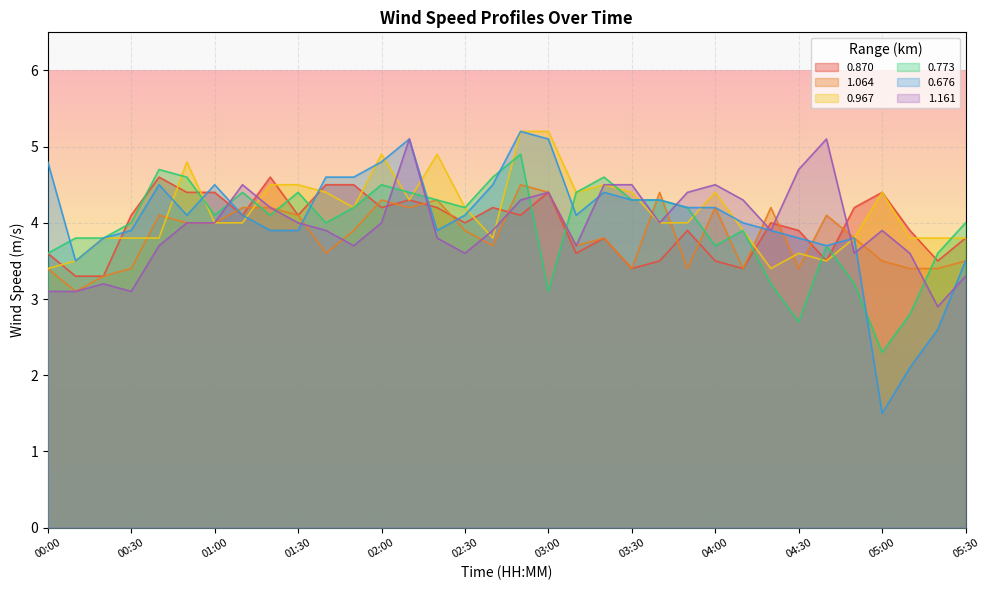

What is the difference between the maximum and second lowest values in the 0.676 series?

3.1